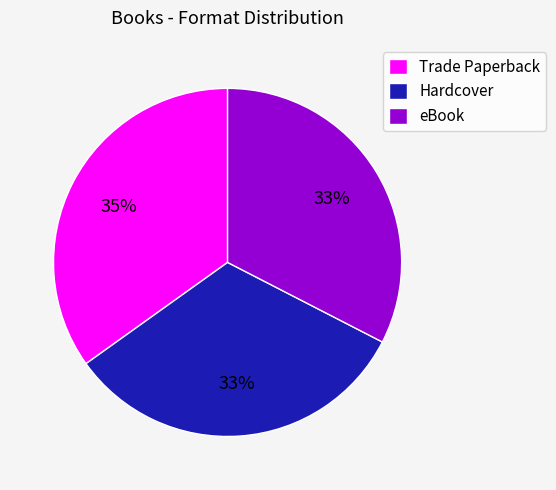

Does eBook account for over 50% of the chart?

No